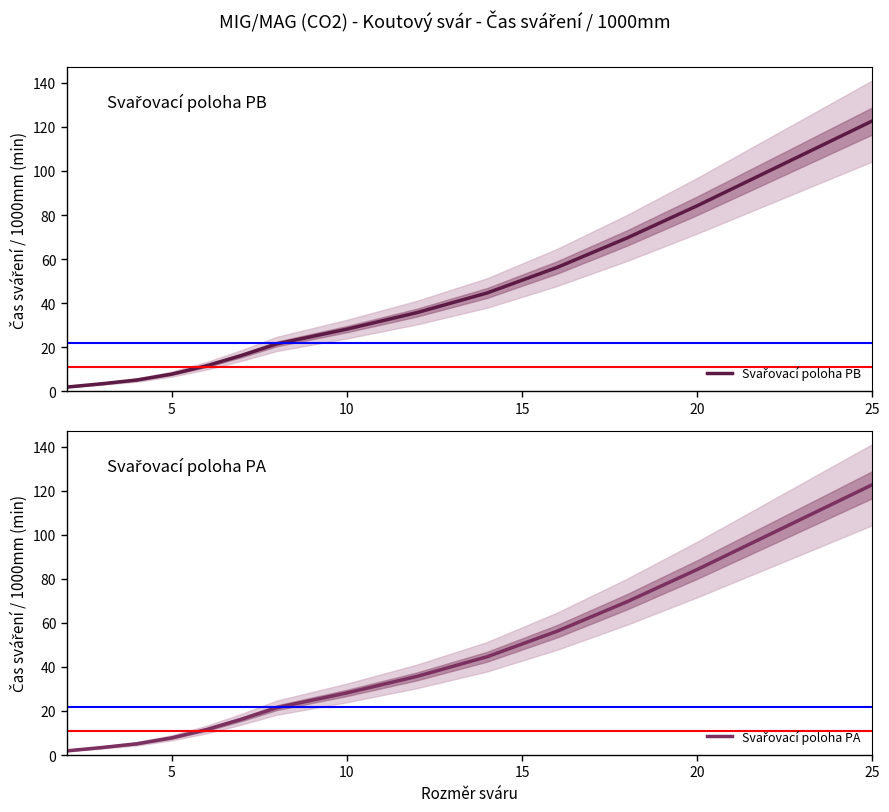

At which category is the sum across all series the highest?

13